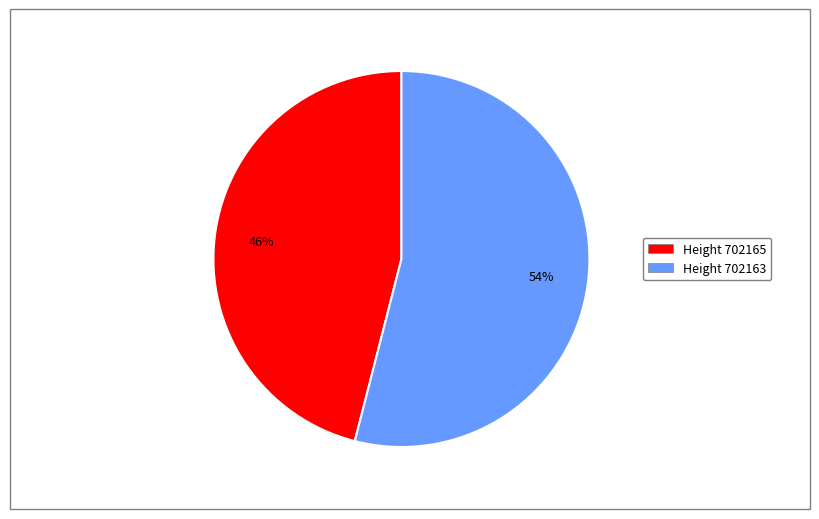

To the nearest percent, what is the difference between the largest and smallest slice percentages?

8%